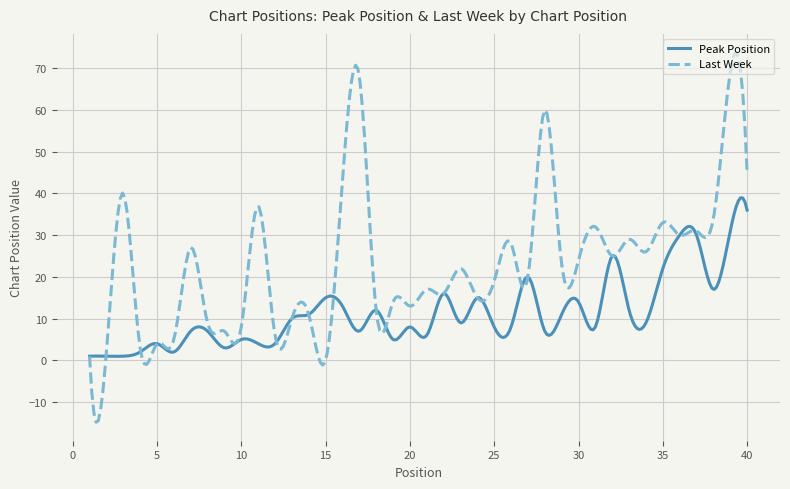

What is the minimum value for Peak Position?

1.0